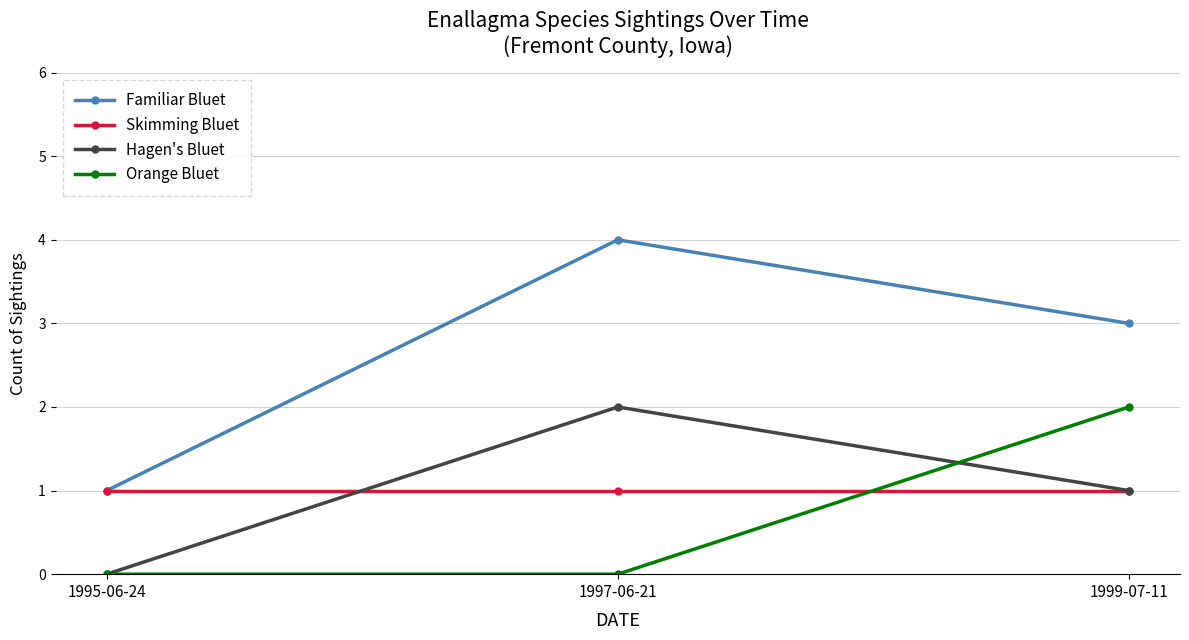

Is it true that Orange Bluet equals 0 at 1995-06-24?

True